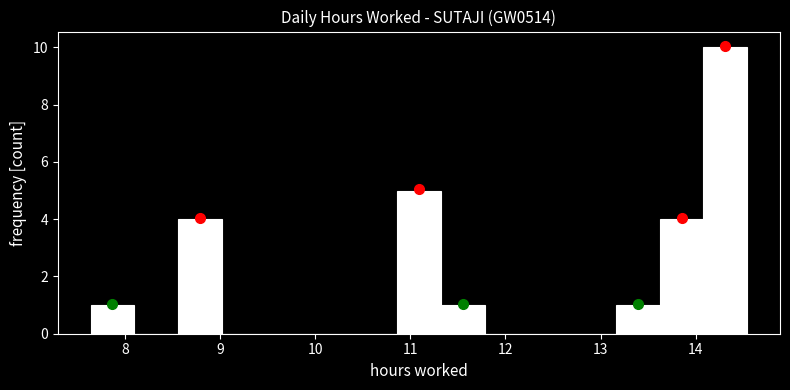

Reading left to right, transcribe this chart: for each bar, give the range it covers on the x-axis and its height. Neither the bar edges nor the heights are printed on the chart, so give them approximately, as read against the axes.

7.64 to 8.10: 1
8.10 to 8.56: 0
8.56 to 9.02: 4
9.02 to 9.48: 0
9.48 to 9.94: 0
9.94 to 10.40: 0
10.40 to 10.86: 0
10.86 to 11.32: 5
11.32 to 11.78: 1
11.78 to 12.24: 0
12.24 to 12.70: 0
12.70 to 13.16: 0
13.16 to 13.62: 1
13.62 to 14.08: 4
14.08 to 14.54: 10